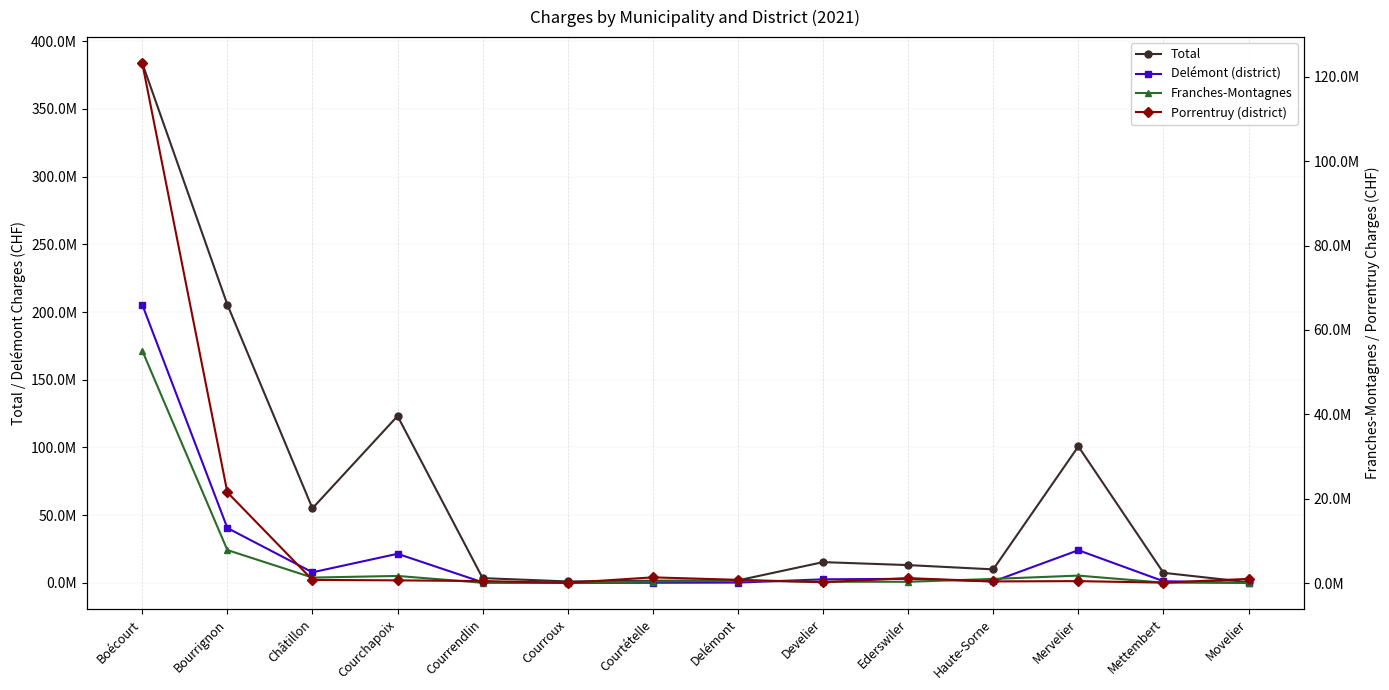

Reading right to left, list all the values displayed in this chart.

Total: 536020.7	7481291.8	100800554.6	10016815.9	13172921.9	15364623.4	1871483.2	1636998.7	1104222.6	3547928.1	123222709.8	55094205.6	205516694.6	383833610.0
Delémont (district): 54332.7	1263436.2	24161377.4	1079335.9	3047621.8	2657324.5	258390.4	132393.1	53889.4	450690.3	21512718.3	7836445.9	40559713.1	205516694.6
Franches-Montagnes: 64499.6	113364.0	1786409.6	996104.9	320113.7	337240.4	577583.2	380713.0	67663.4	81630.3	1704738.9	1314388.2	7836445.9	55094205.6
Porrentruy (district): 1009880.7	112105.3	478325.8	408302.0	1185466.0	215792.0	782553.4	1366767.9	70210.3	488008.4	657666.2	763105.3	21512718.3	123222709.8